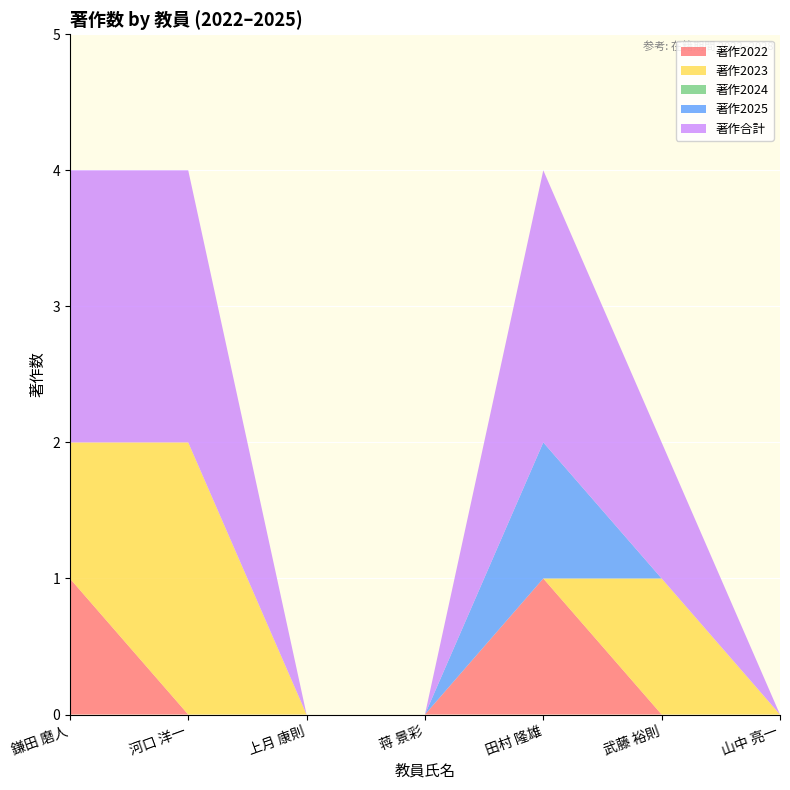

Reading left to right, list all the values displayed in this chart.

著作2022: 鎌田 磨人=1	河口 洋一=0	上月 康則=0	蒋 景彩=0	田村 隆雄=1	武藤 裕則=0	山中 亮一=0
著作2023: 鎌田 磨人=1	河口 洋一=2	上月 康則=0	蒋 景彩=0	田村 隆雄=0	武藤 裕則=1	山中 亮一=0
著作2024: 鎌田 磨人=0	河口 洋一=0	上月 康則=0	蒋 景彩=0	田村 隆雄=0	武藤 裕則=0	山中 亮一=0
著作2025: 鎌田 磨人=0	河口 洋一=0	上月 康則=0	蒋 景彩=0	田村 隆雄=1	武藤 裕則=0	山中 亮一=0
著作合計: 鎌田 磨人=2	河口 洋一=2	上月 康則=0	蒋 景彩=0	田村 隆雄=2	武藤 裕則=1	山中 亮一=0